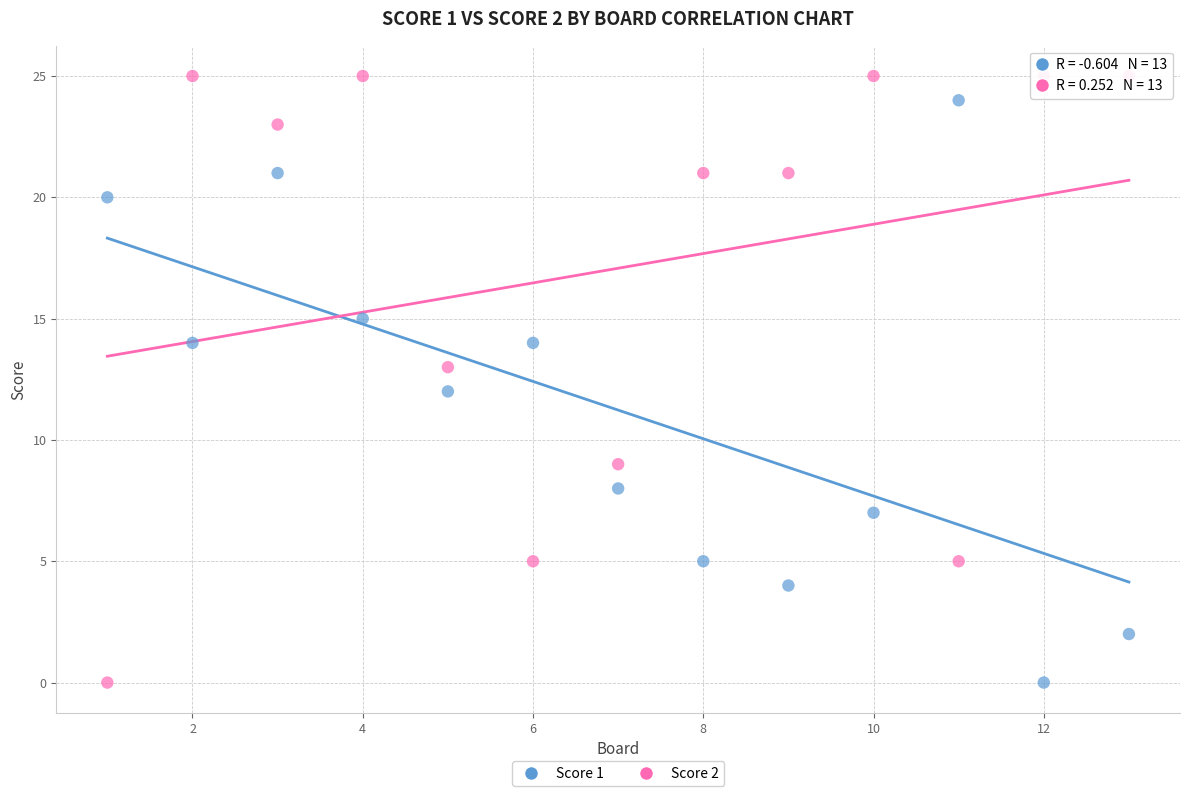

What are all the series names shown in the legend?

Score 1, Score 2